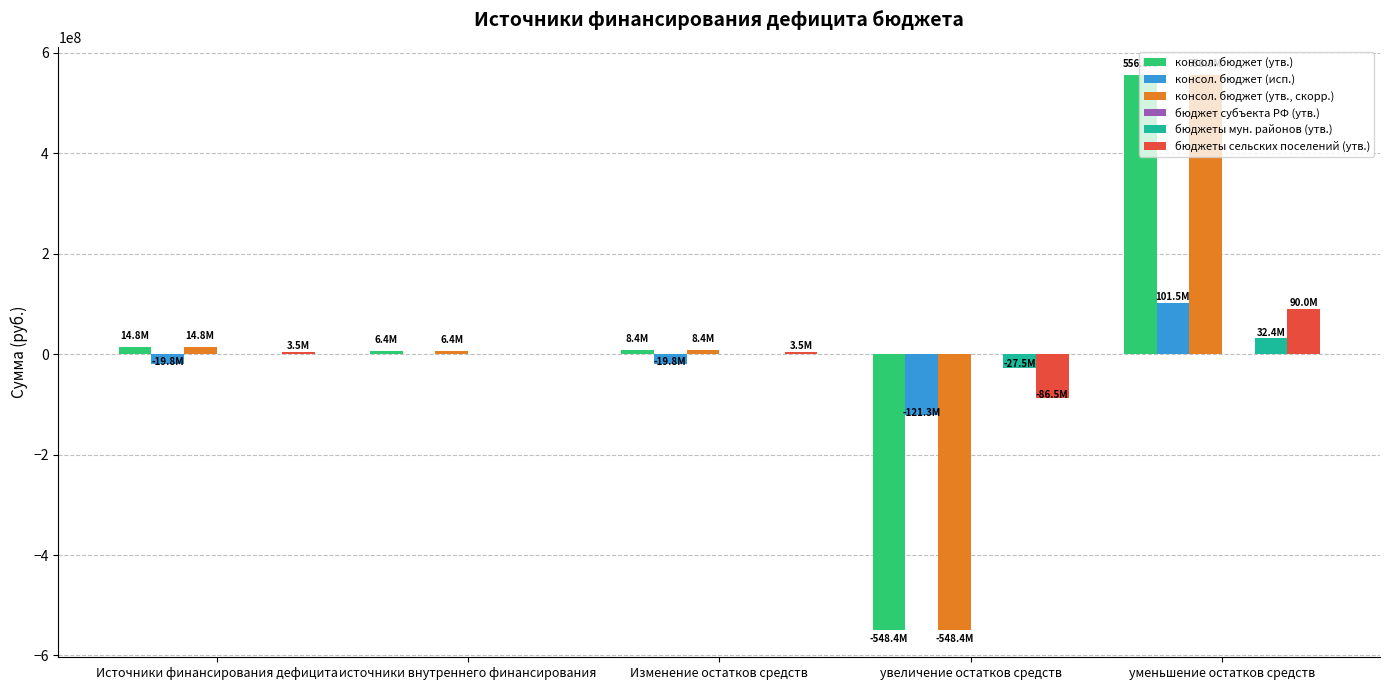

What value does the консол. бюджет (утв., скорр.) series have at уменьшение остатков средств?

556827662.3